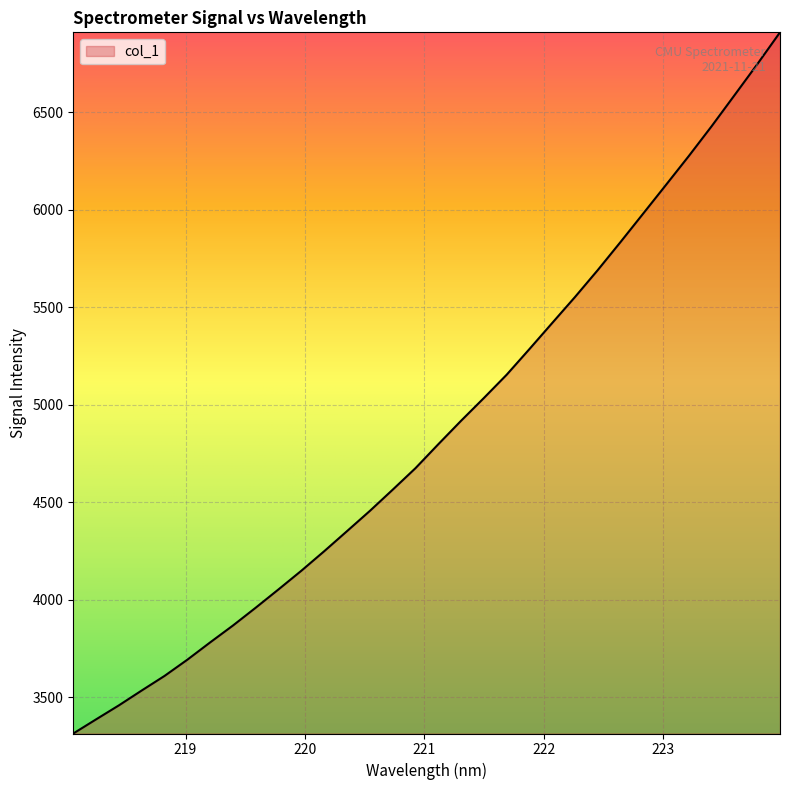

What is the difference between the maximum and minimum values?

3597.1